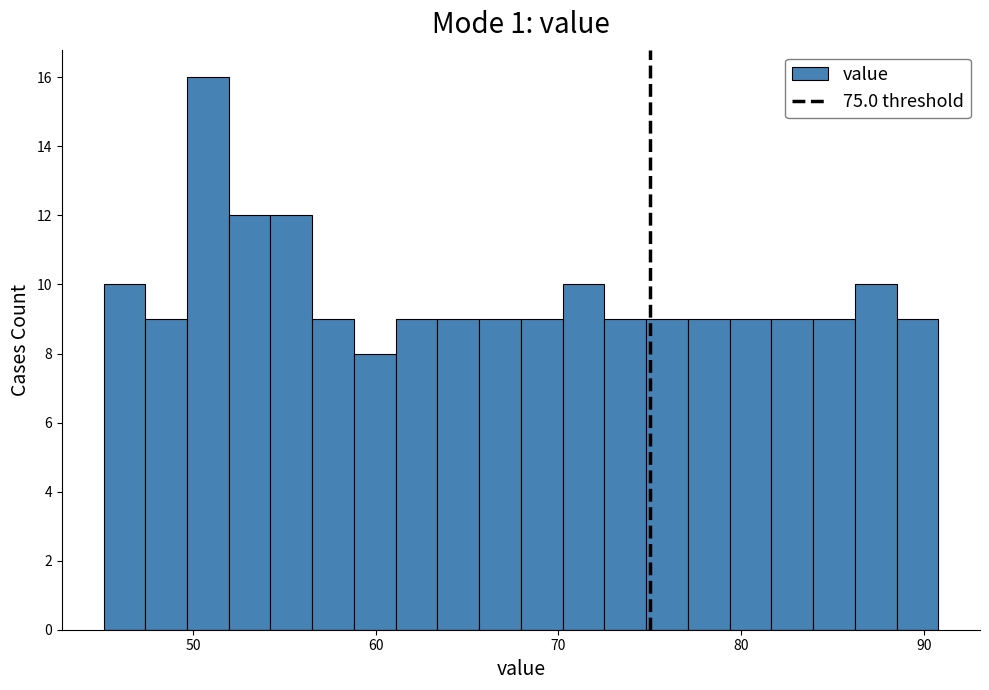

Around what value on the x-axis is the tallest bar? Give the approximate position of its centre, as read against the axis.

51